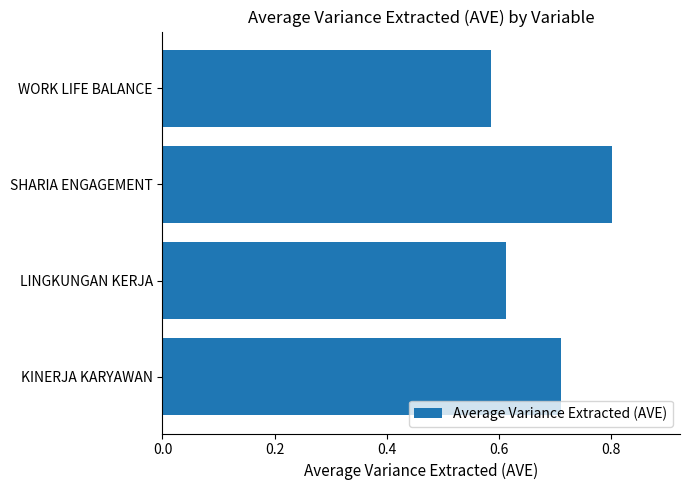

What is the difference between the maximum and minimum values?

0.2